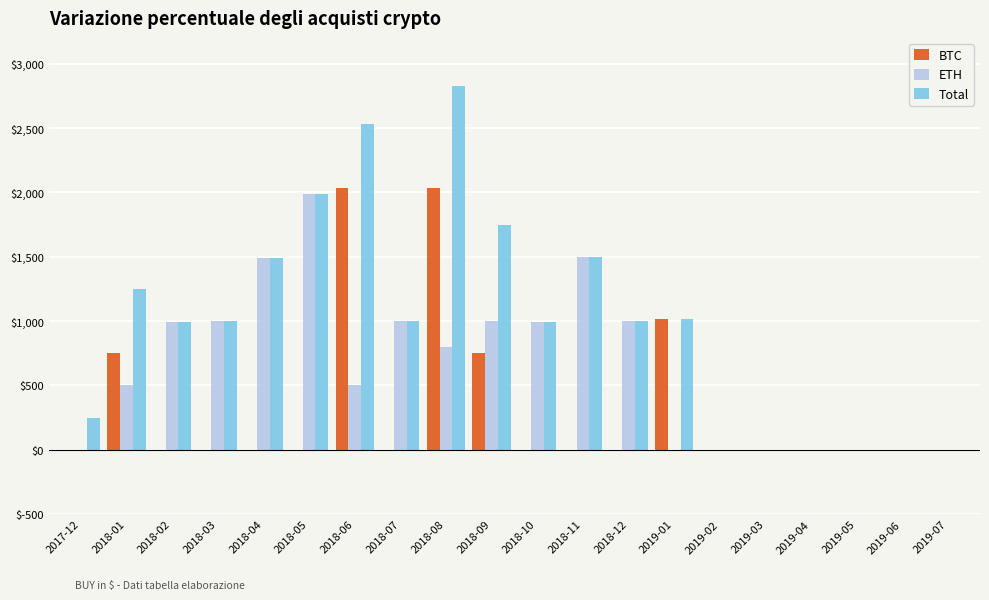

What is the total value across all series at 2018-05?

3977.3